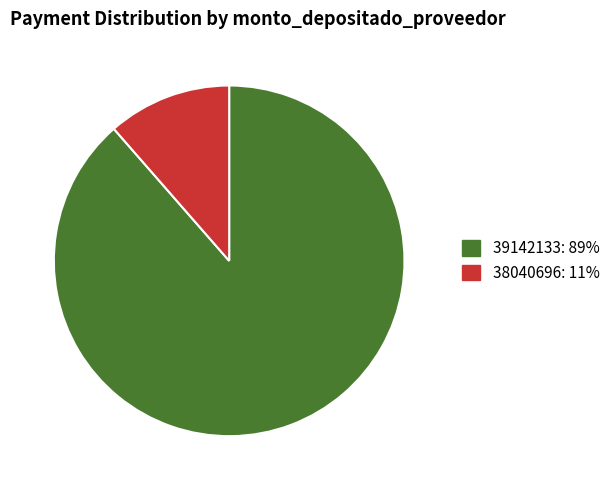

Which has a higher value, 39142133: 89% or 38040696: 11%?

39142133: 89%